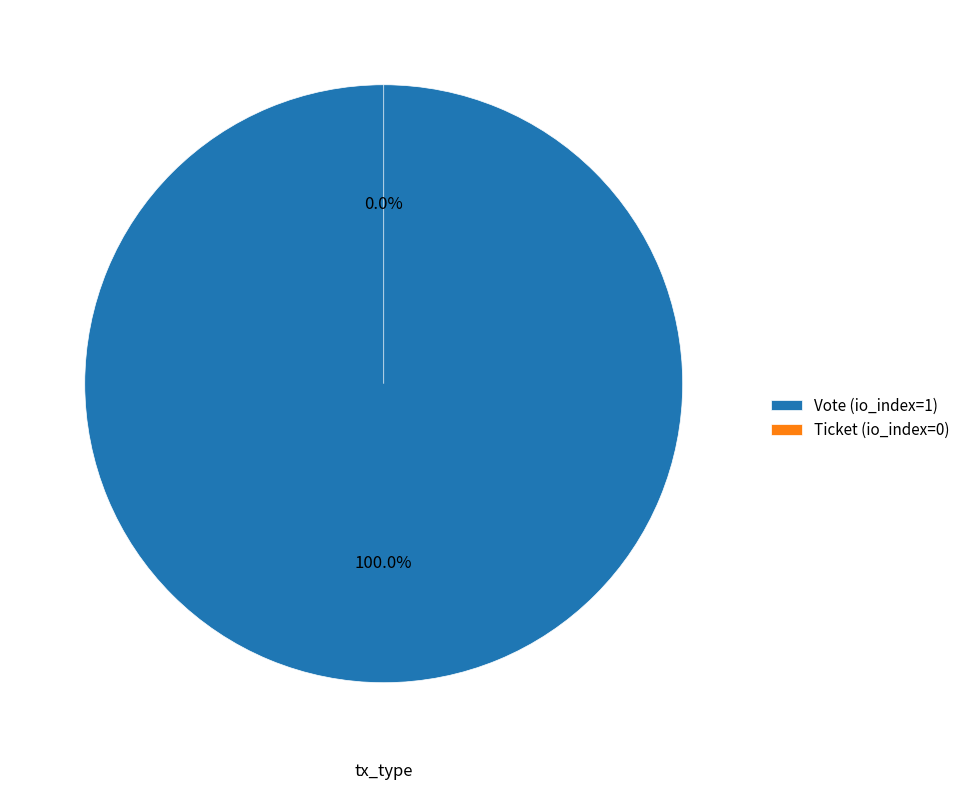

To the nearest percent, what is the average slice percentage?

50%